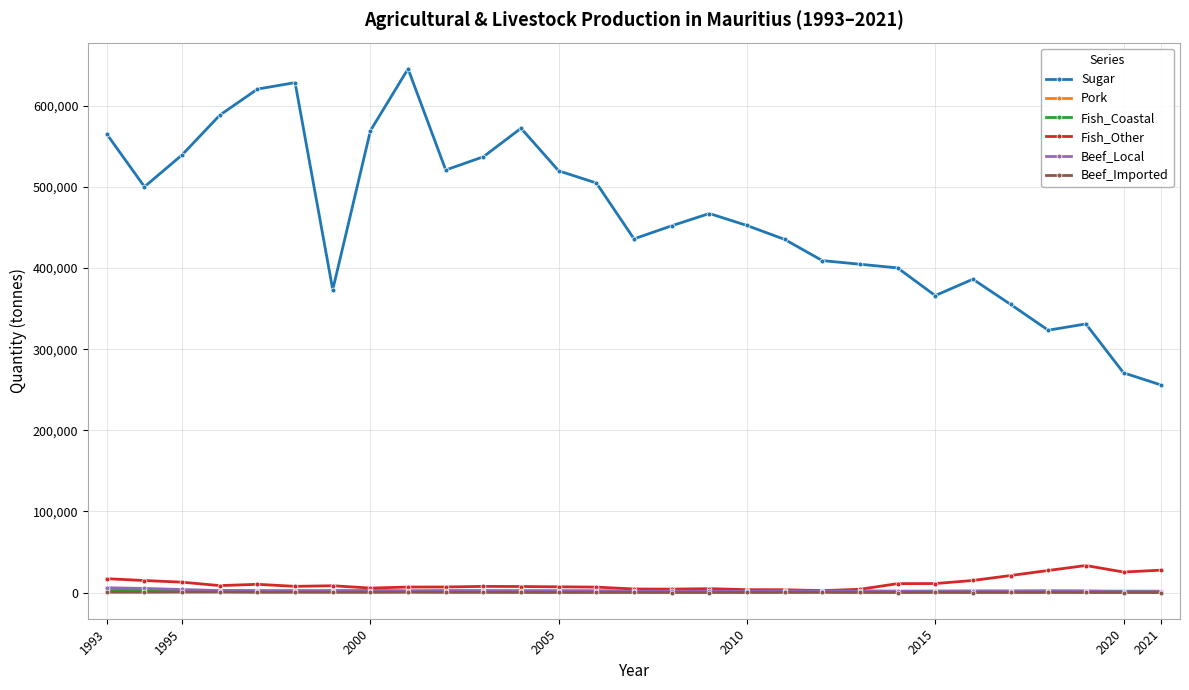

What is the value of the Beef_Local point at the 11th from the left?

1436